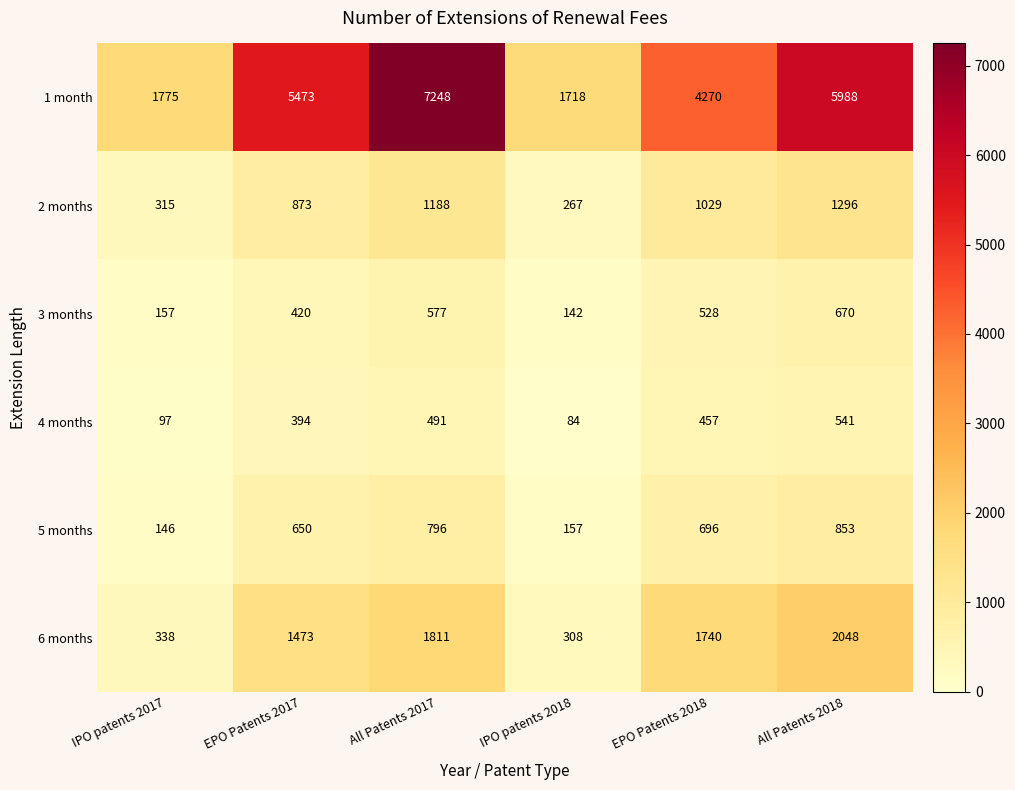

What is the total value across all series at All Patents 2017?

12111